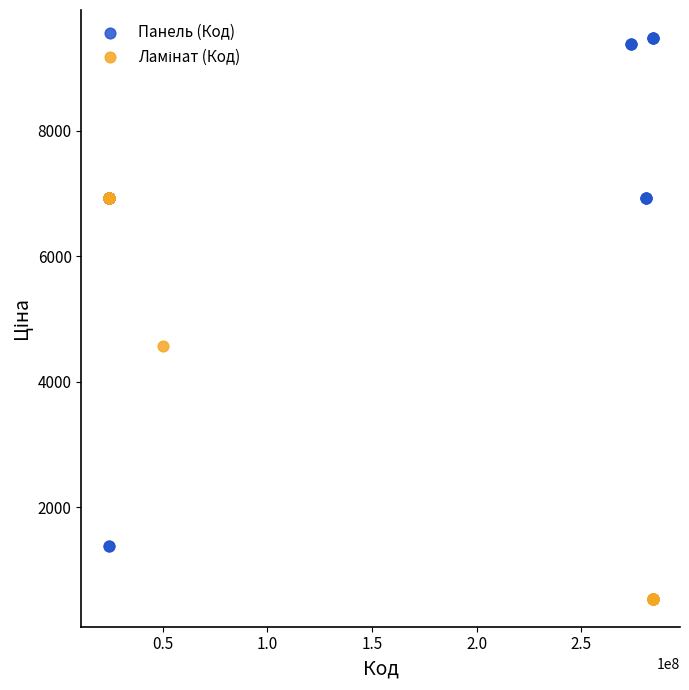

Which series has the largest Y range (max minus min)?

Панель (Код)